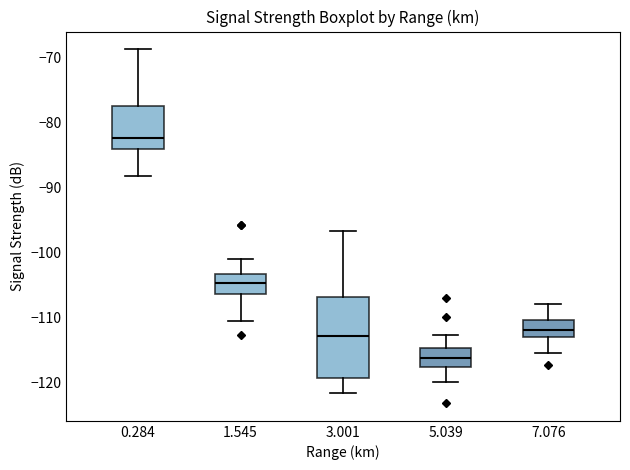

Where is the upper edge of the box at x = 0.284 on the y-axis? The values are not printed on the chart, so give them approximately, as read against the axis.

-78